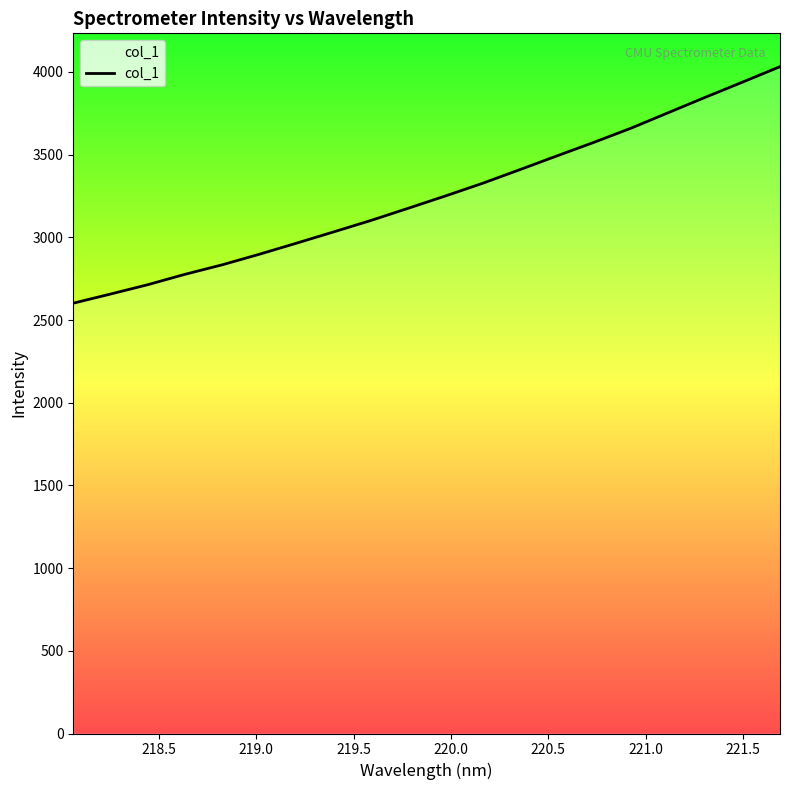

What is the difference between the maximum and minimum values?

1430.1